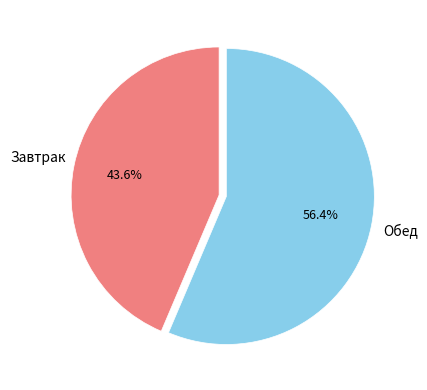

To the nearest percent, what is the average slice percentage?

50%